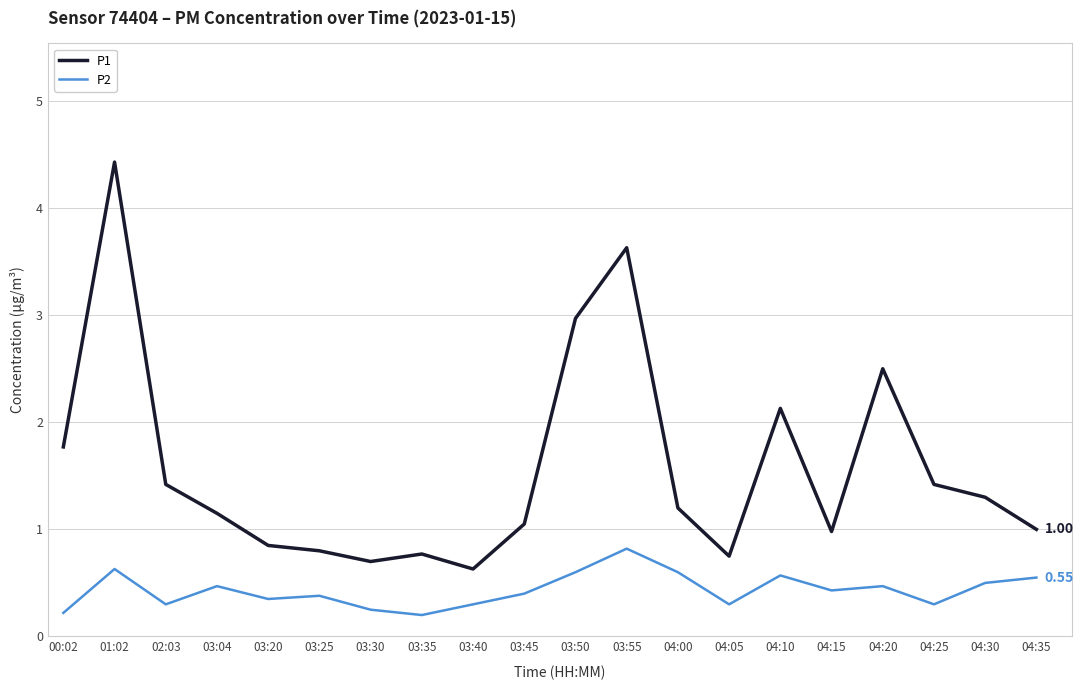

True or false: P1 and P2 cross at least once.

False